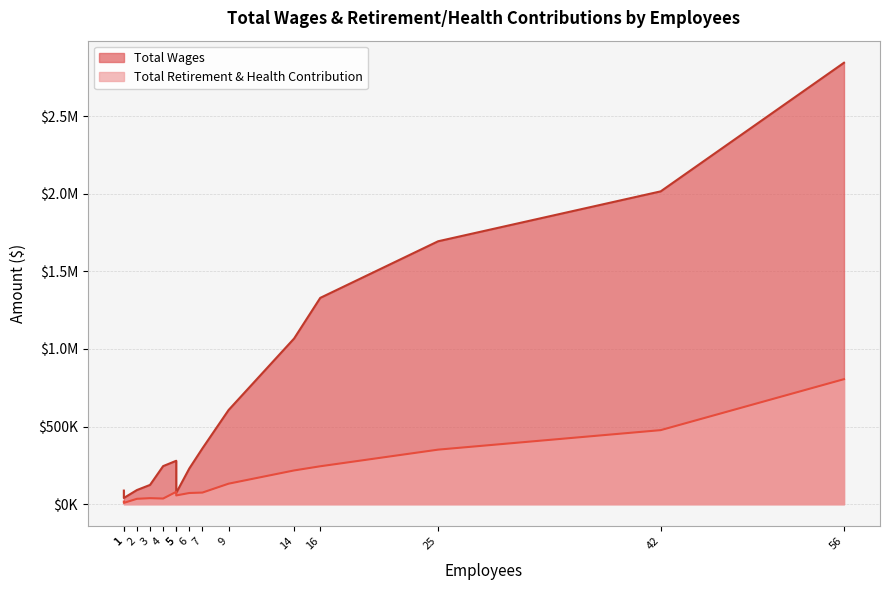

What is the sum of all Total Wages values?

11085225